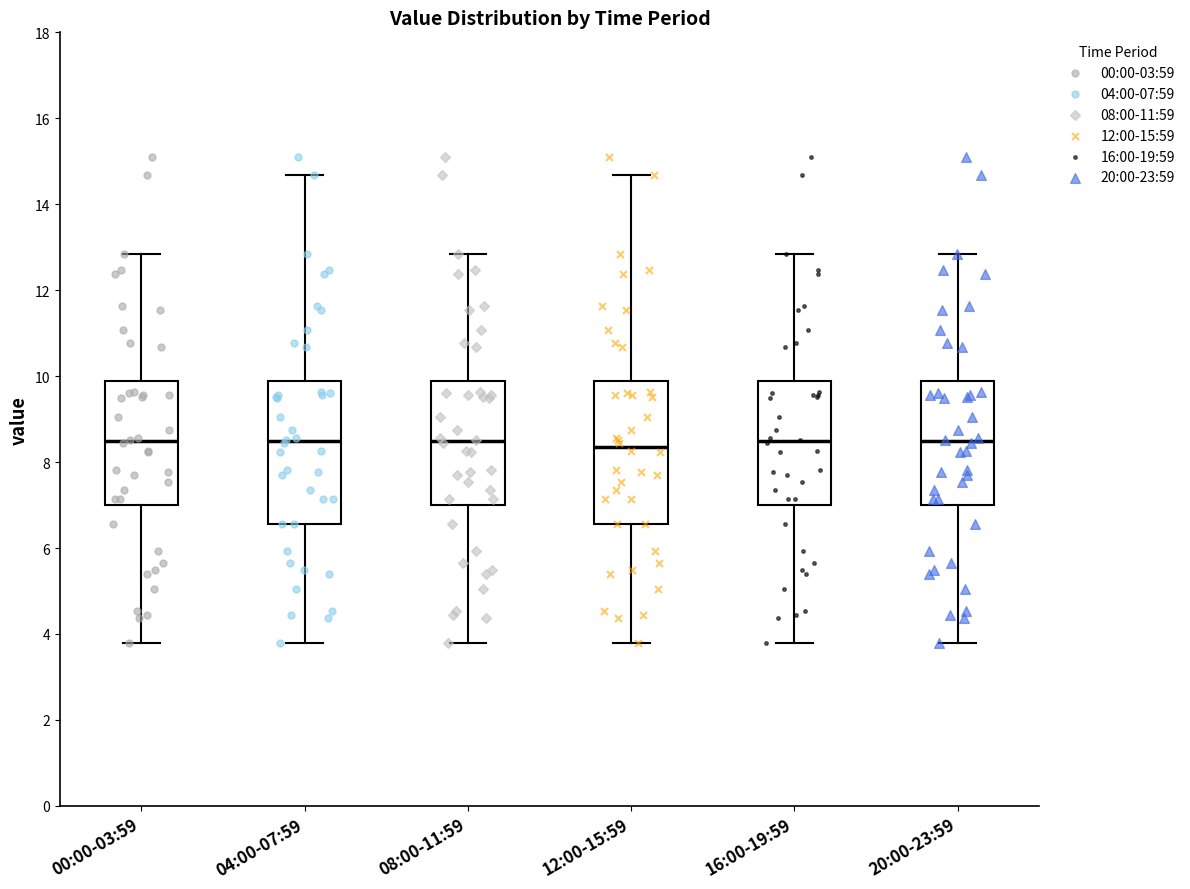

Where is the lower edge of the box for 16:00-19:59 on the y-axis? The values are not printed on the chart, so give them approximately, as read against the axis.

7.0